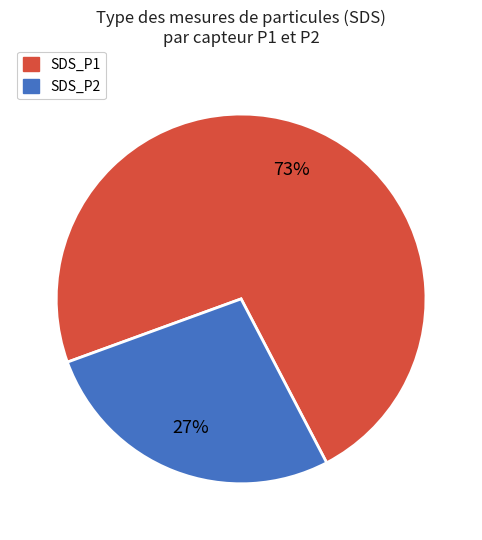

To the nearest percent, what is the average slice percentage?

50%